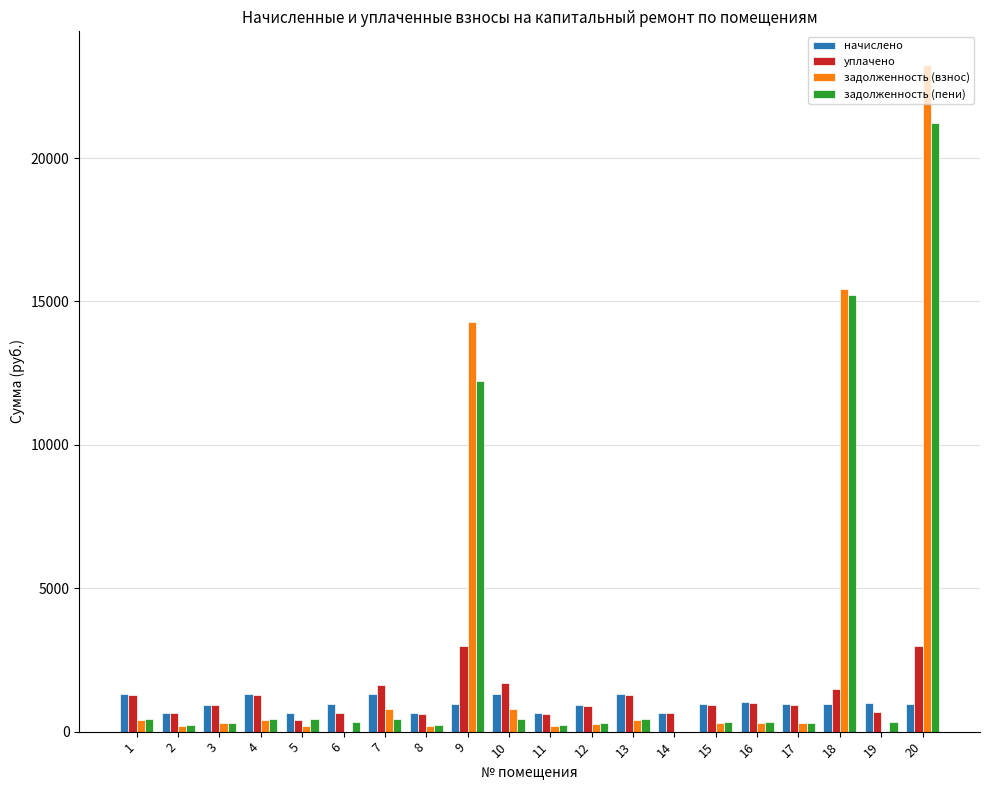

True or false: начислено has a value of 654.0 at 2.

True